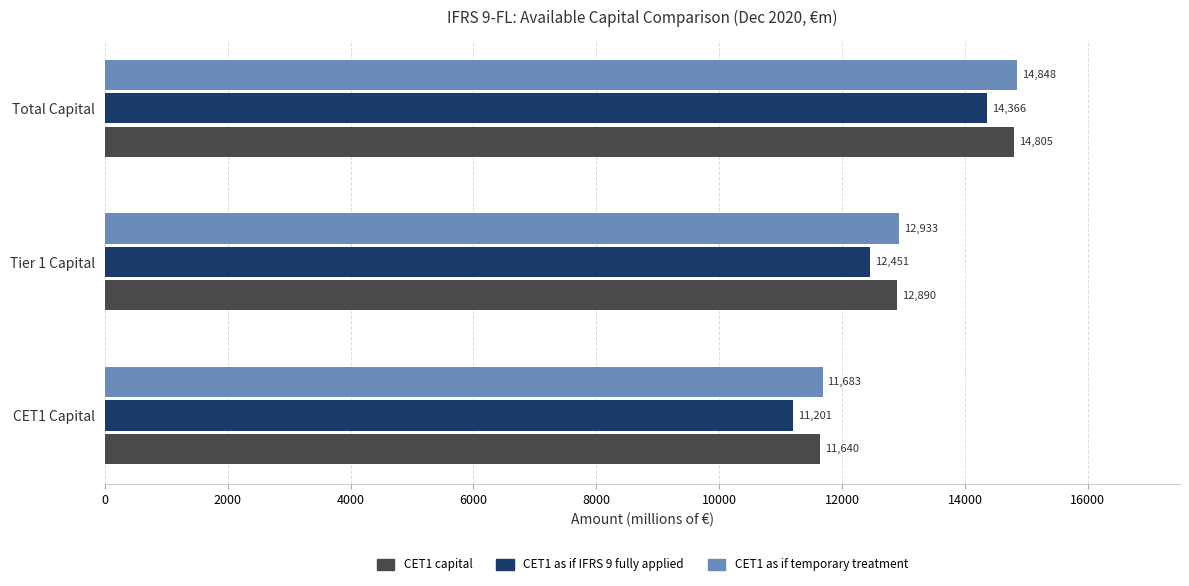

The CET1 capital series shows 12889.6 at Tier 1 Capital. True or false?

True